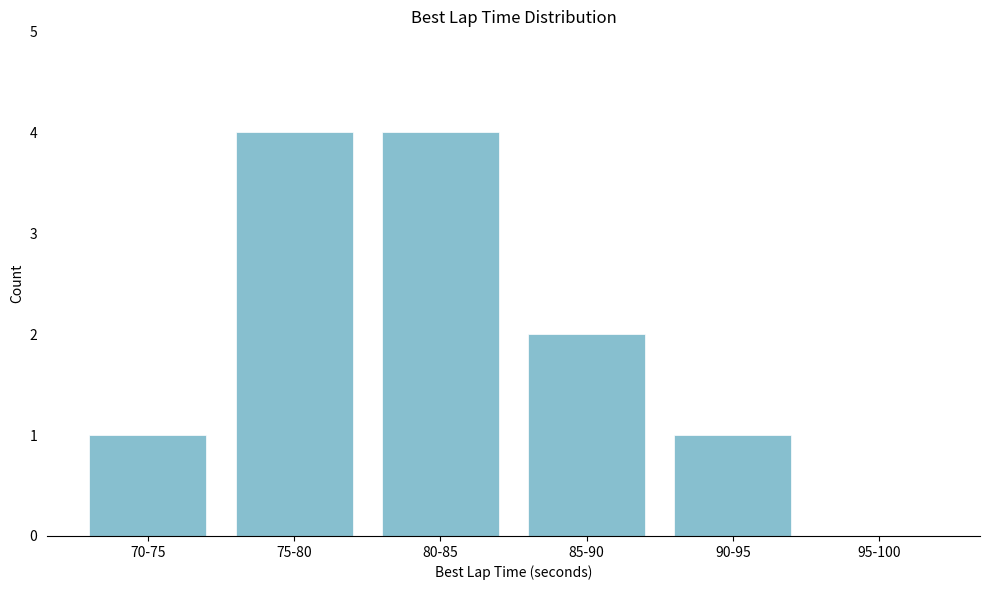

Reading left to right, transcribe all the data shown in this chart.

70-75=1	75-80=4	80-85=4	85-90=2	90-95=1	95-100=0